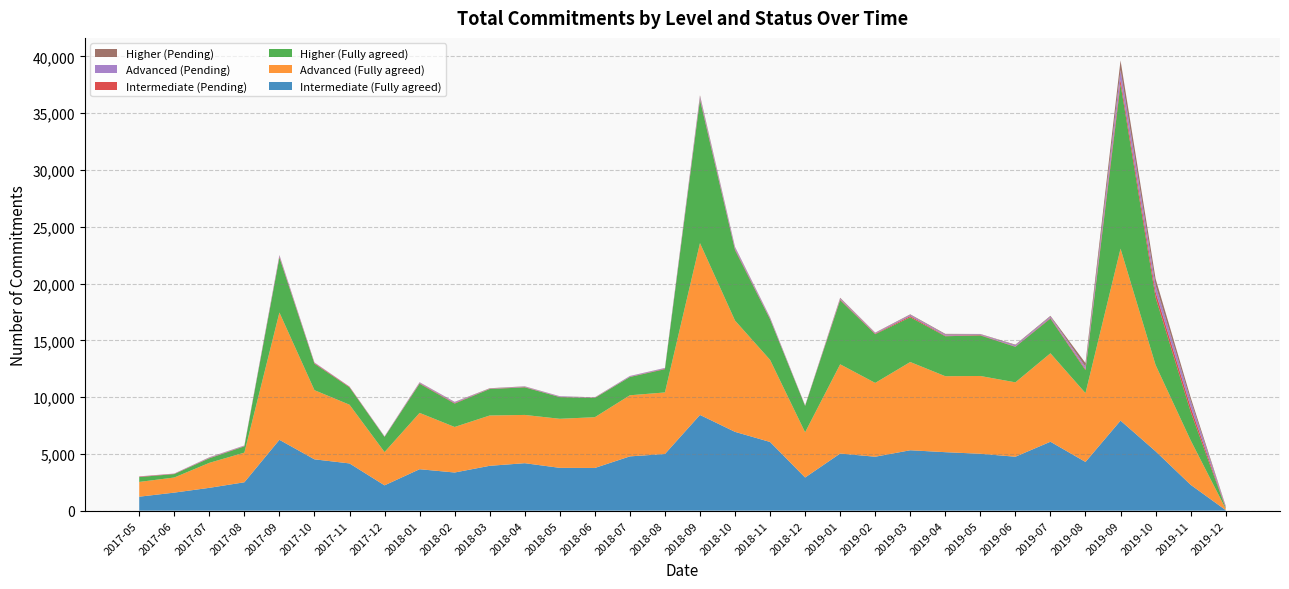

Reading left to right, what are all the values shown in this chart?

Intermediate (Fully agreed): 2017-05=1230	2017-06=1590	2017-07=2010	2017-08=2500	2017-09=6240	2017-10=4520	2017-11=4160	2017-12=2230	2018-01=3650	2018-02=3360	2018-03=3950	2018-04=4180	2018-05=3770	2018-06=3760	2018-07=4780	2018-08=4990	2018-09=8430	2018-10=6940	2018-11=6050	2018-12=2920	2019-01=5030	2019-02=4750	2019-03=5320	2019-04=5150	2019-05=5010	2019-06=4750	2019-07=6070	2019-08=4290	2019-09=7930	2019-10=5230	2019-11=2280	2019-12=50
Advanced (Fully agreed): 2017-05=1300	2017-06=1330	2017-07=2200	2017-08=2610	2017-09=11210	2017-10=6090	2017-11=5170	2017-12=2930	2018-01=4960	2018-02=4010	2018-03=4430	2018-04=4250	2018-05=4320	2018-06=4470	2018-07=5380	2018-08=5420	2018-09=15130	2018-10=9800	2018-11=7230	2018-12=3980	2019-01=7860	2019-02=6500	2019-03=7770	2019-04=6690	2019-05=6850	2019-06=6550	2019-07=7790	2019-08=6060	2019-09=15140	2019-10=7600	2019-11=3920	2019-12=120
Higher (Fully agreed): 2017-05=430	2017-06=300	2017-07=400	2017-08=550	2017-09=4840	2017-10=2330	2017-11=1530	2017-12=1330	2018-01=2570	2018-02=2060	2018-03=2330	2018-04=2430	2018-05=1910	2018-06=1690	2018-07=1610	2018-08=2050	2018-09=12620	2018-10=6210	2018-11=3570	2018-12=2320	2019-01=5650	2019-02=4290	2019-03=3940	2019-04=3520	2019-05=3570	2019-06=3130	2019-07=3060	2019-08=2020	2019-09=14490	2019-10=5950	2019-11=2520	2019-12=70
Intermediate (Pending): 2017-05=40	2017-06=30	2017-07=30	2017-08=30	2017-09=80	2017-10=60	2017-11=50	2017-12=20	2018-01=50	2018-02=50	2018-03=20	2018-04=30	2018-05=20	2018-06=20	2018-07=20	2018-08=40	2018-09=100	2018-10=80	2018-11=50	2018-12=20	2019-01=70	2019-02=50	2019-03=110	2019-04=50	2019-05=40	2019-06=30	2019-07=60	2019-08=100	2019-09=400	2019-10=480	2019-11=420	2019-12=60
Advanced (Pending): 2017-05=20	2017-06=20	2017-07=40	2017-08=40	2017-09=110	2017-10=40	2017-11=20	2017-12=30	2018-01=60	2018-02=80	2018-03=20	2018-04=40	2018-05=50	2018-06=20	2018-07=60	2018-08=60	2018-09=180	2018-10=160	2018-11=90	2018-12=20	2019-01=80	2019-02=60	2019-03=100	2019-04=100	2019-05=60	2019-06=110	2019-07=120	2019-08=200	2019-09=840	2019-10=590	2019-11=540	2019-12=90
Higher (Pending): 2017-05=0	2017-06=0	2017-07=20	2017-08=10	2017-09=30	2017-10=10	2017-11=0	2017-12=10	2018-01=20	2018-02=20	2018-03=30	2018-04=20	2018-05=10	2018-06=20	2018-07=10	2018-08=10	2018-09=120	2018-10=40	2018-11=30	2018-12=10	2019-01=60	2019-02=30	2019-03=50	2019-04=60	2019-05=30	2019-06=50	2019-07=60	2019-08=330	2019-09=850	2019-10=580	2019-11=300	2019-12=40